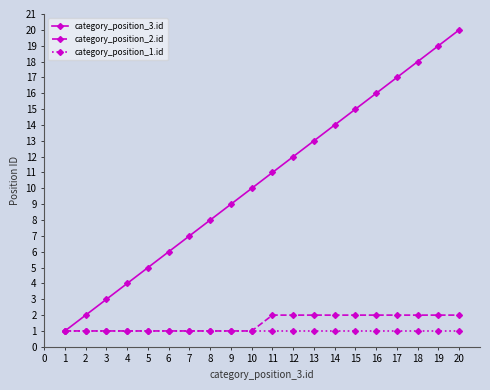

Rank the series by their maximum value, from highest to lowest.

category_position_3.id, category_position_2.id, category_position_1.id